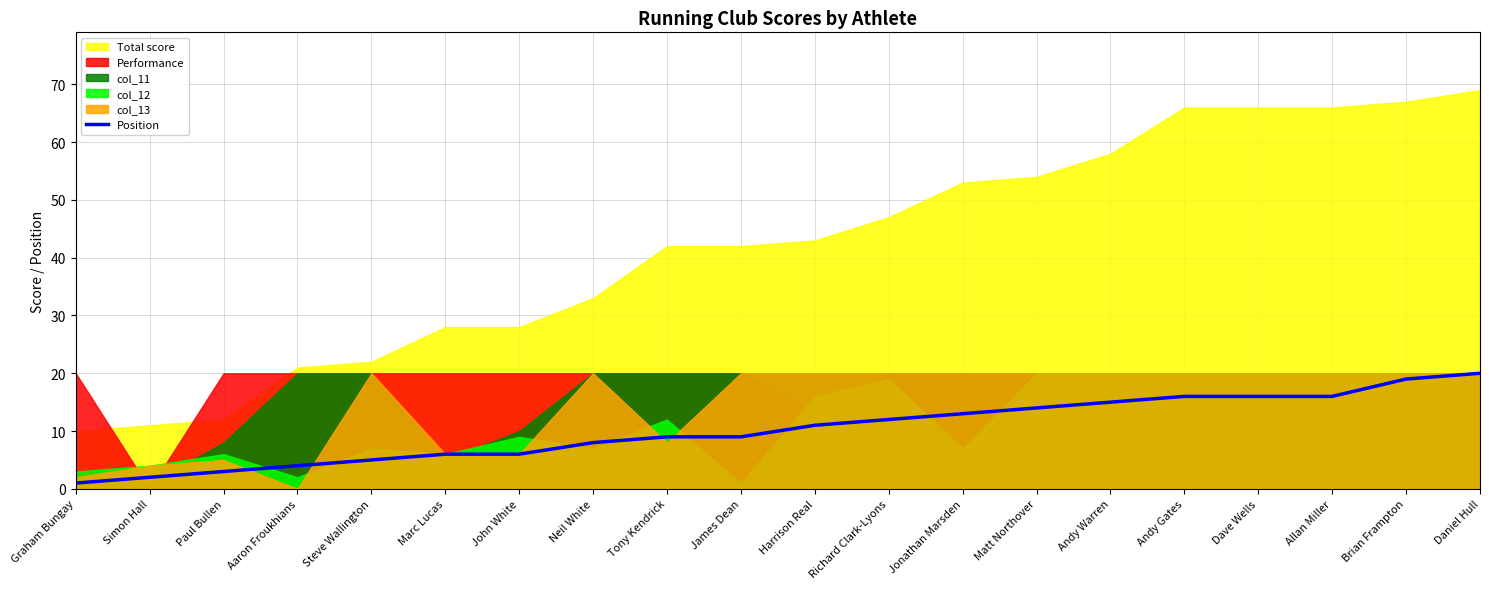

List the labels in order of value, smallest first.

Graham Bungay, Simon Hall, Paul Bullen, Aaron Froukhians, Steve Wallington, Marc Lucas, John White, Neil White, Tony Kendrick, James Dean, Harrison Real, Richard Clark-Lyons, Jonathan Marsden, Matt Northover, Andy Warren, Andy Gates, Dave Wells, Allan Miller, Brian Frampton, Daniel Hull